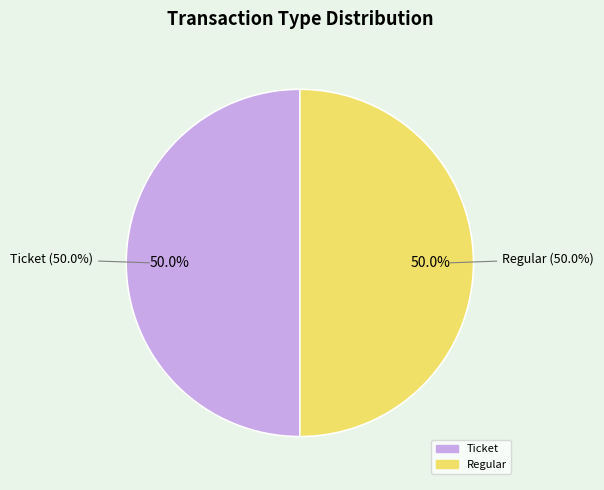

What is the total percentage of Ticket (tx_index=0) and Regular (tx_index=8)?

100.0%